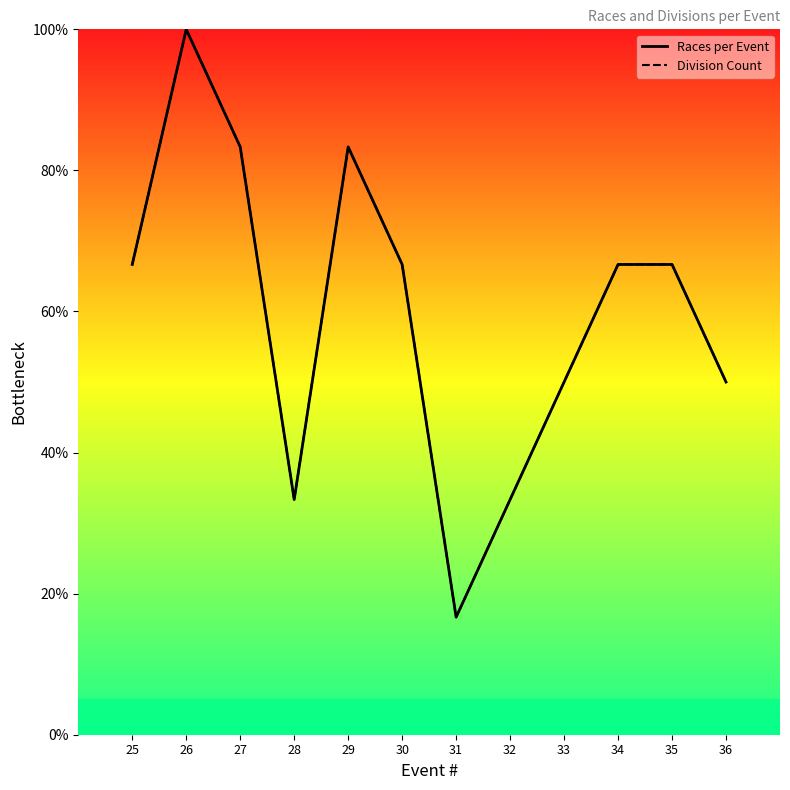

In Division Count, how many points are lower than both neighbors (excluding endpoints)?

2